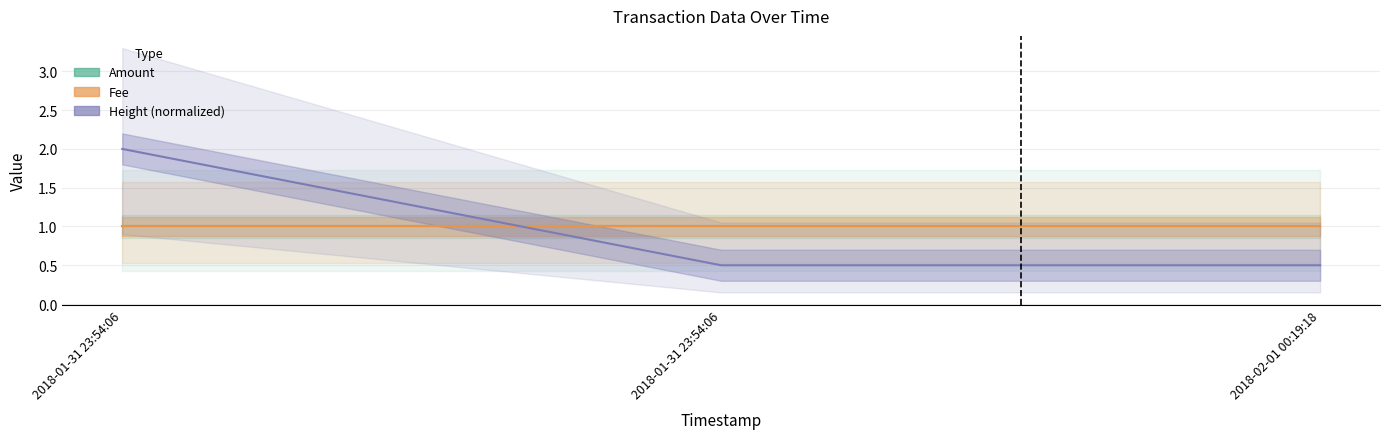

How many series are shown in this chart?

3